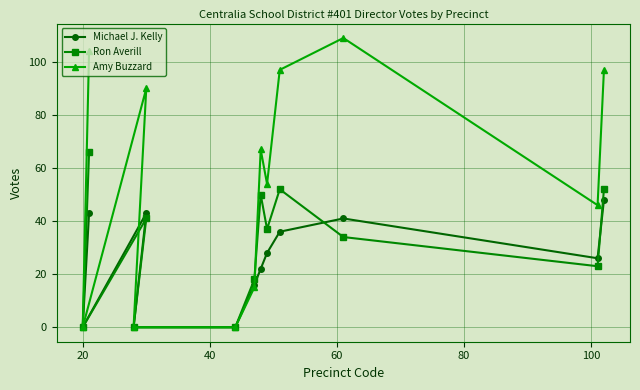

Reading right to left, transcribe all the data shown in this chart.

Michael J. Kelly: 48	26	41	36	28	22	16	0	43	0	43	0
Ron Averill: 52	23	34	52	37	50	18	0	41	0	66	0
Amy Buzzard: 97	46	109	97	54	67	15	0	90	0	104	0